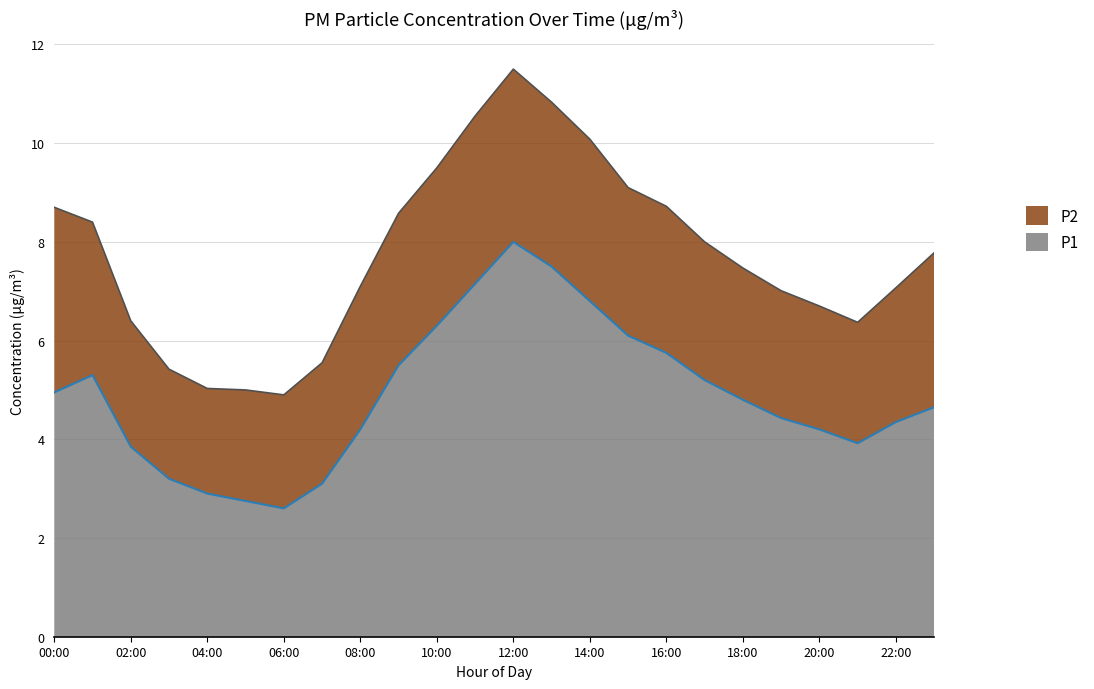

Read the value at 14:00.

6.8